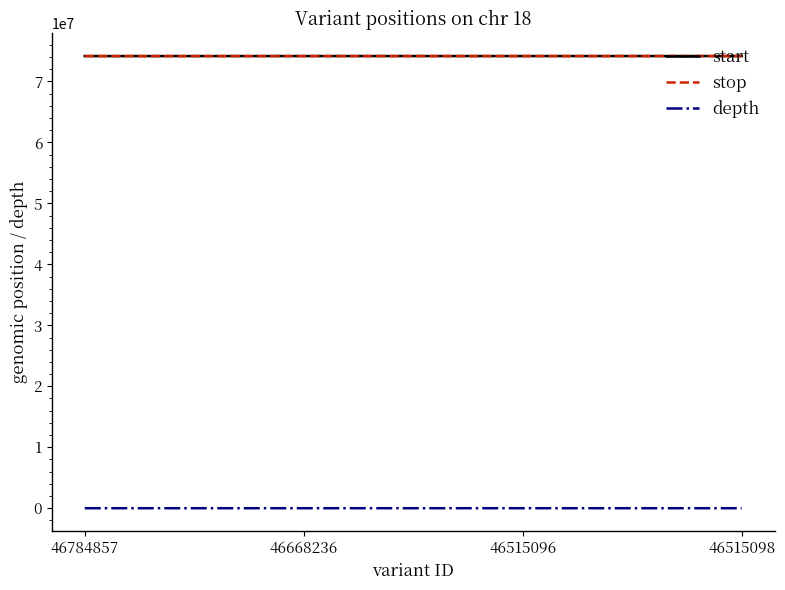

What is the spread (max minus min) of values at 46668236?

74162434